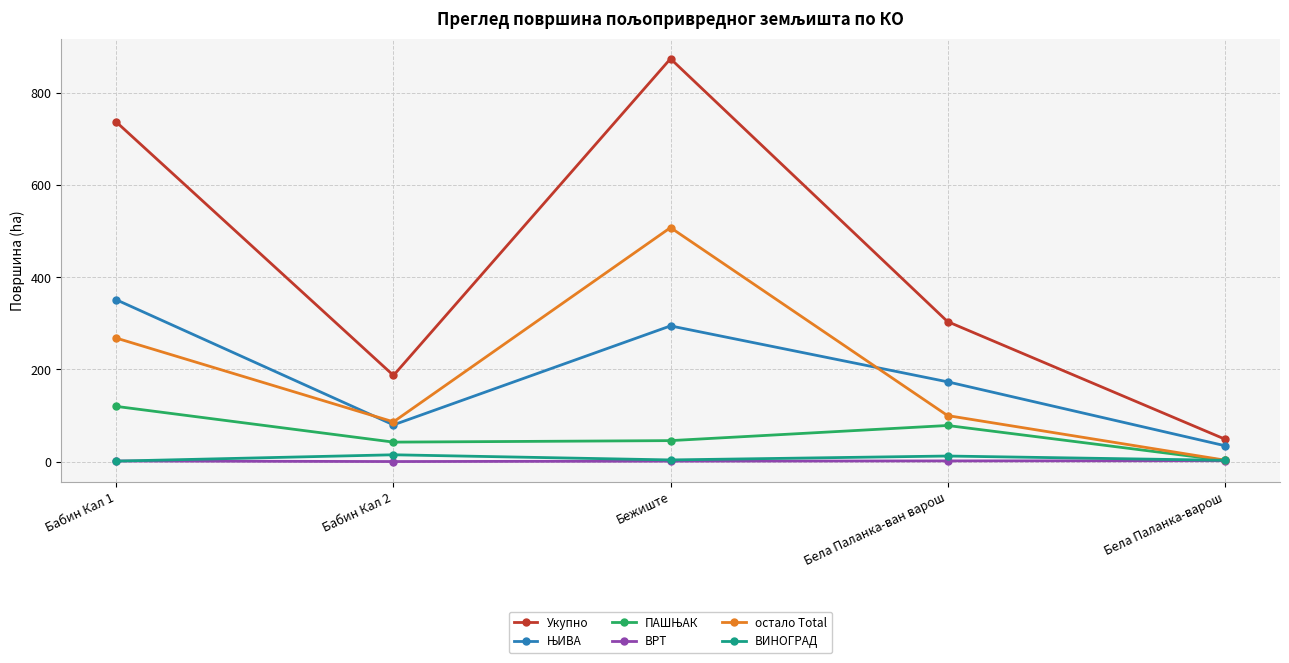

What is the label of the 4th point from the right?

Бабин Кал 2